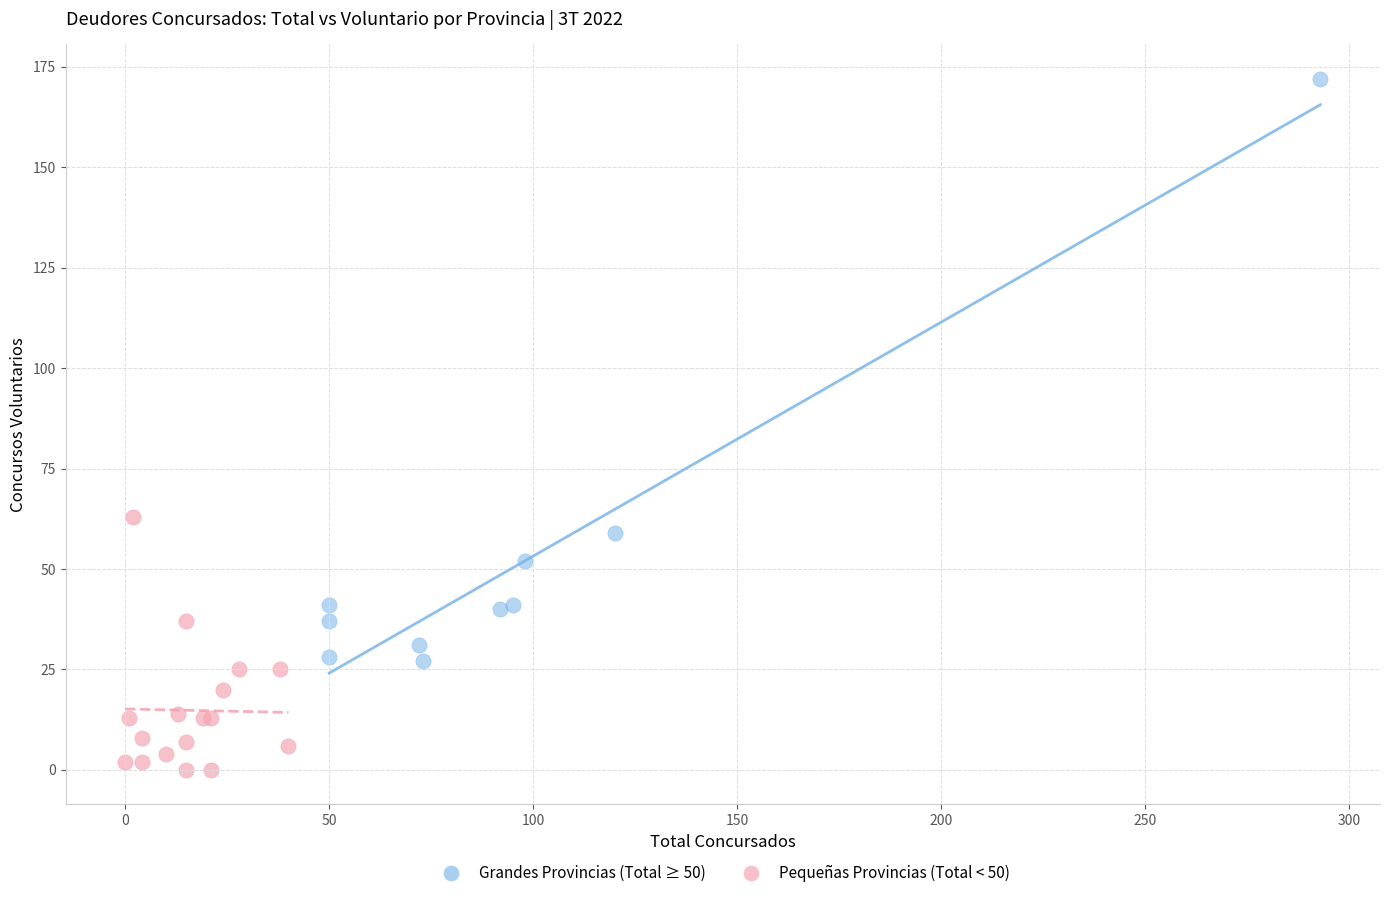

Which series contains the lowest Y value?

Pequeñas Provincias (Total < 50)